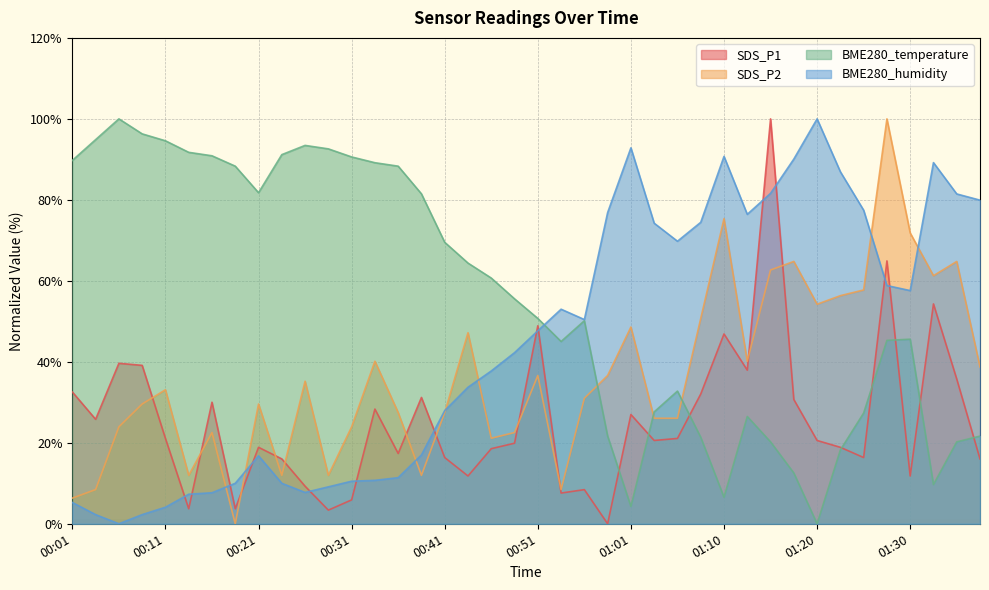

List the series in order of their overall mean, lowest first.

SDS_P1, SDS_P2, BME280_humidity, BME280_temperature